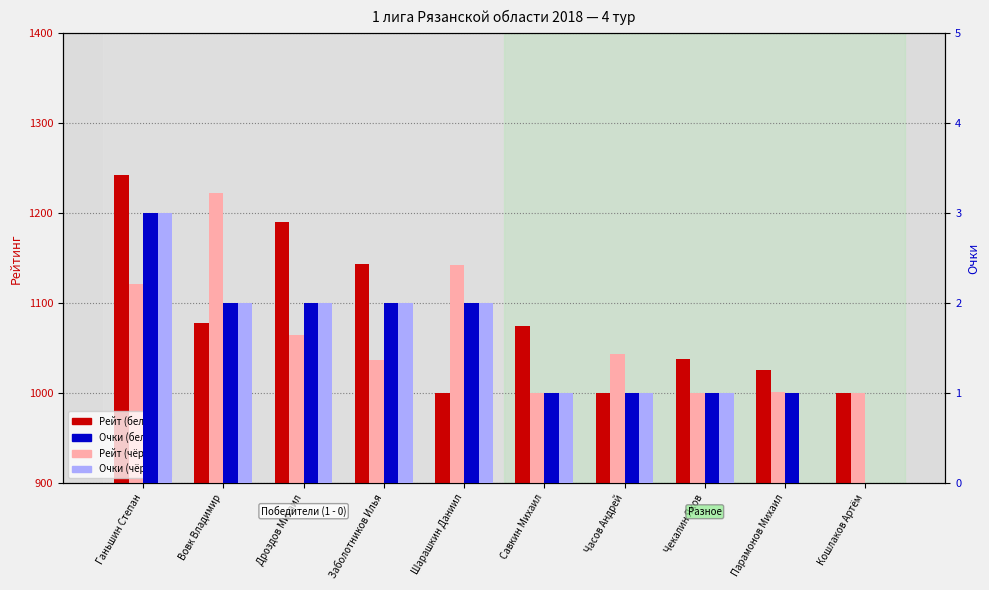

What position from the left is Ганьшин Степан?

1